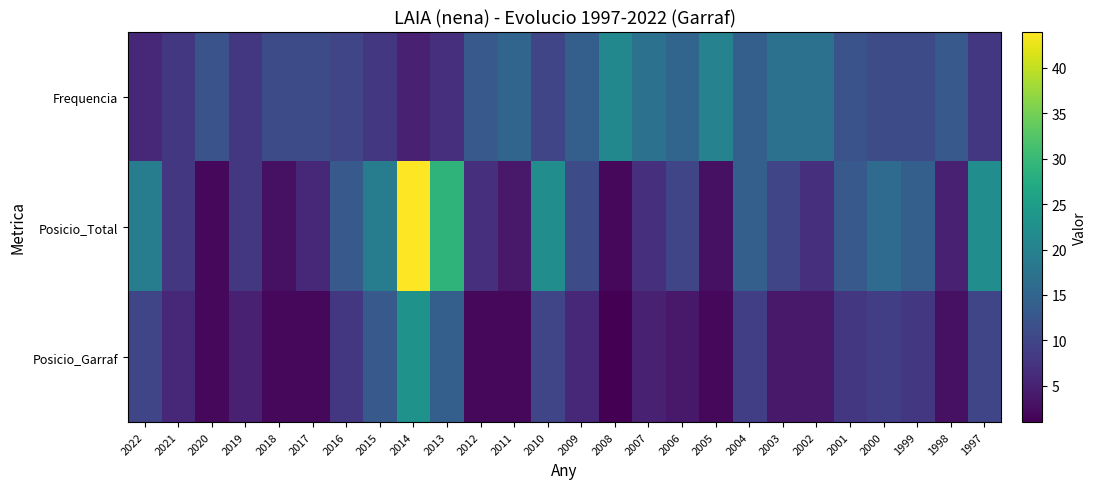

At which category does the chart reach its peak across all series?

2014